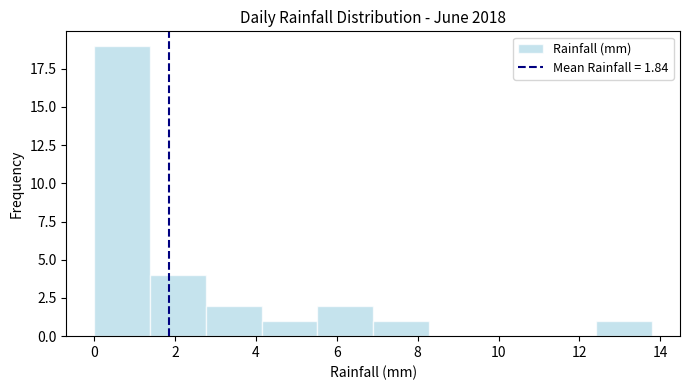

Reading left to right, list every bar in this chart as the range it spans on the x-axis followed by its height. Neither the bar edges nor the heights are printed on the chart, so give them approximately, as read against the axes.

0.00 to 1.38: 19
1.38 to 2.76: 4
2.76 to 4.14: 2
4.14 to 5.52: 1
5.52 to 6.90: 2
6.90 to 8.28: 1
8.28 to 9.66: 0
9.66 to 11.04: 0
11.04 to 12.42: 0
12.42 to 13.80: 1